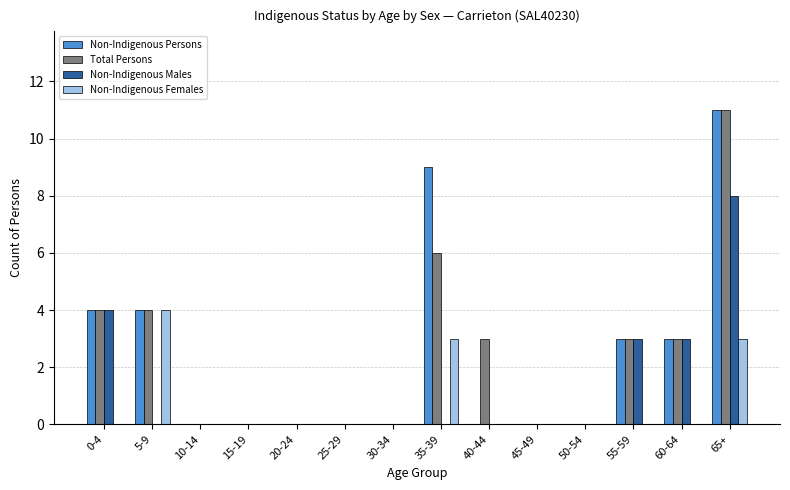

Which series changed the most between 35-39 and 45-49?

Non-Indigenous Persons